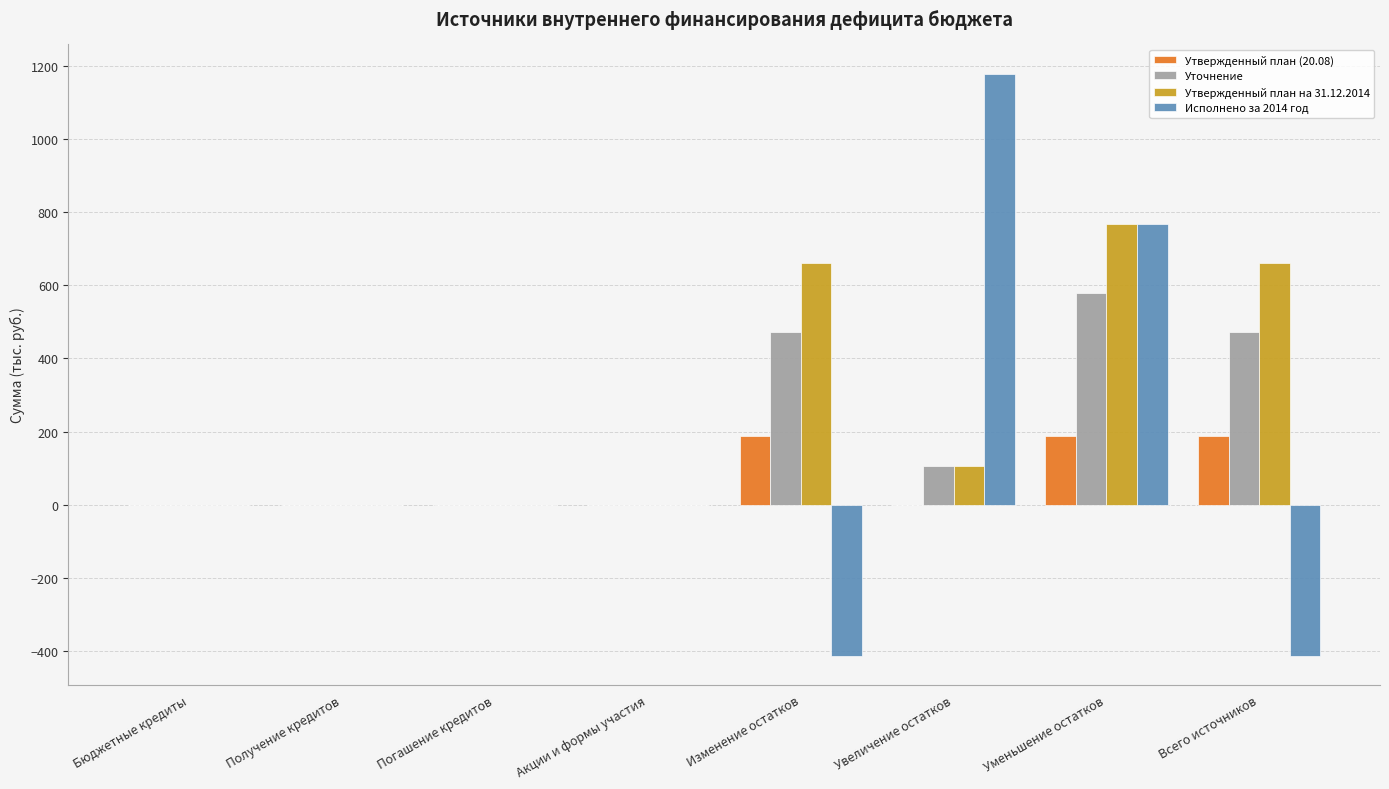

What is the maximum value for Утвержденный план на 31.12.2014?

766.6